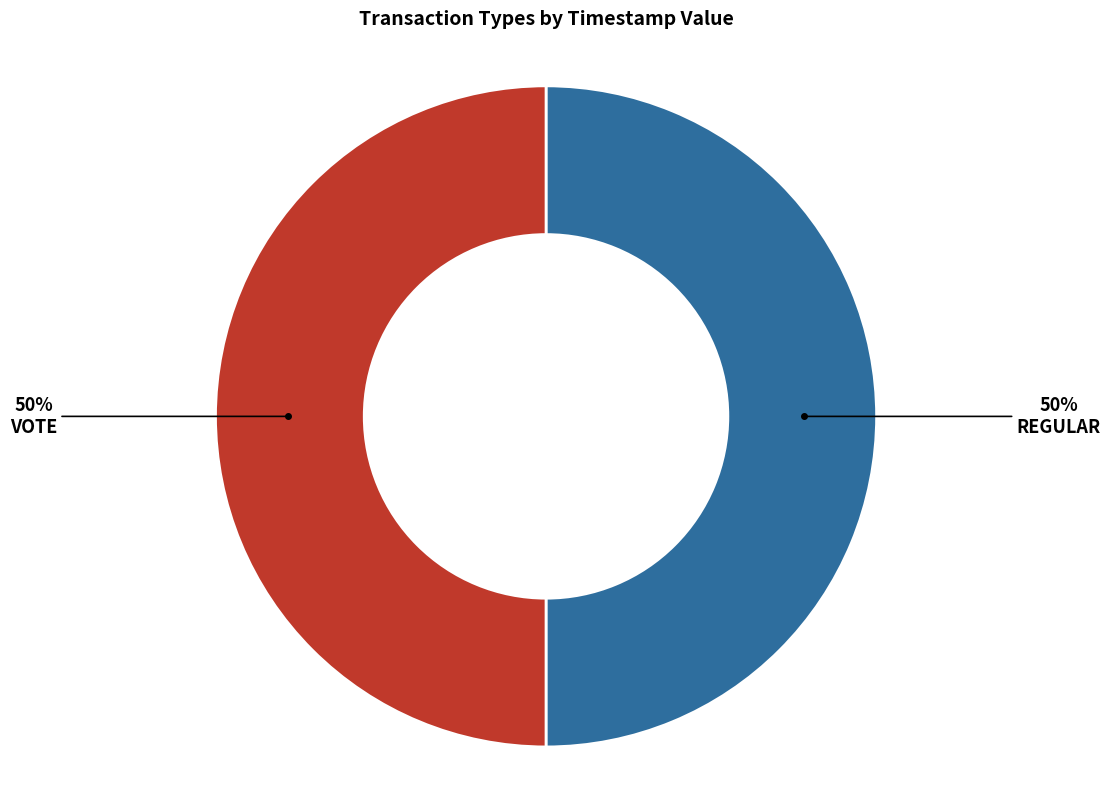

How many segments does this pie chart have?

2